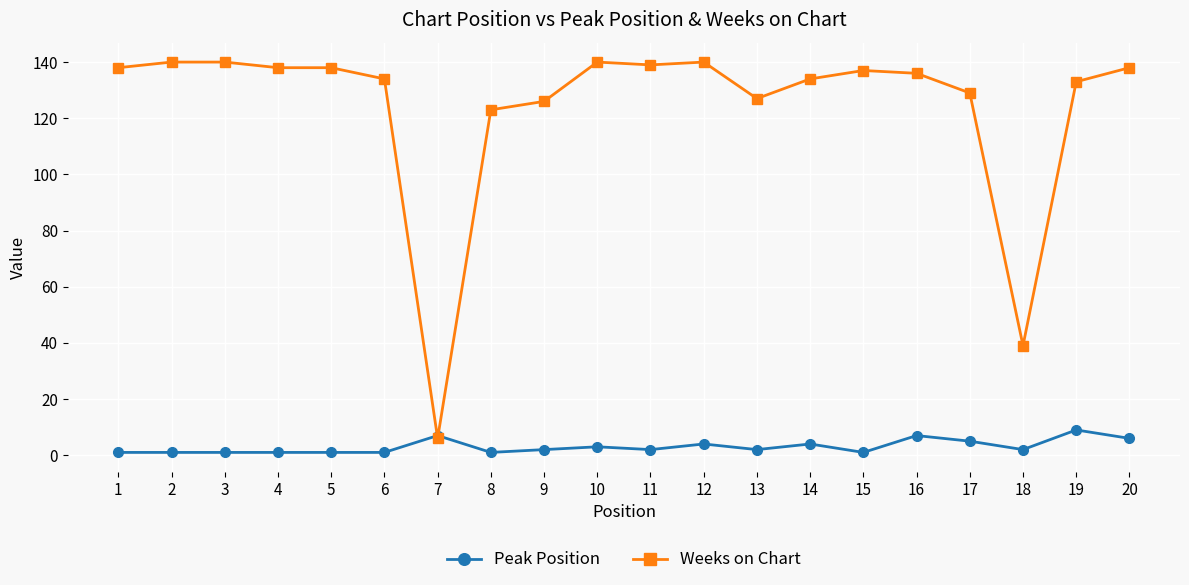

Which series has the largest range (max minus min)?

Weeks on Chart